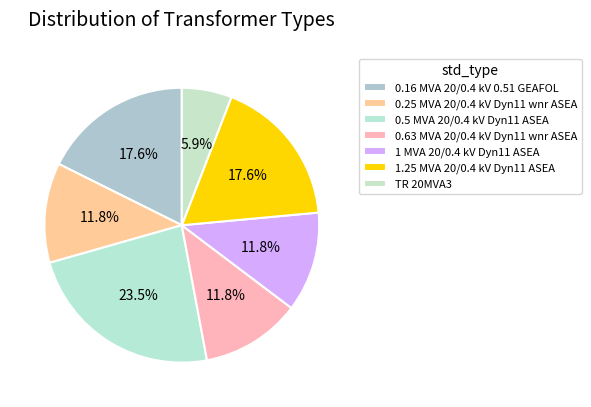

To the nearest percent, what is the difference between the 0.16 MVA 20/0.4 kV 0.51 GEAFOL and 0.63 MVA 20/0.4 kV Dyn11 wnr ASEA slice percentages?

6%